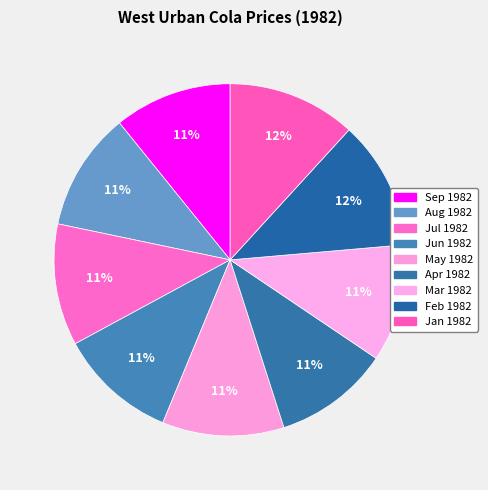

How many slices are in this pie chart?

9